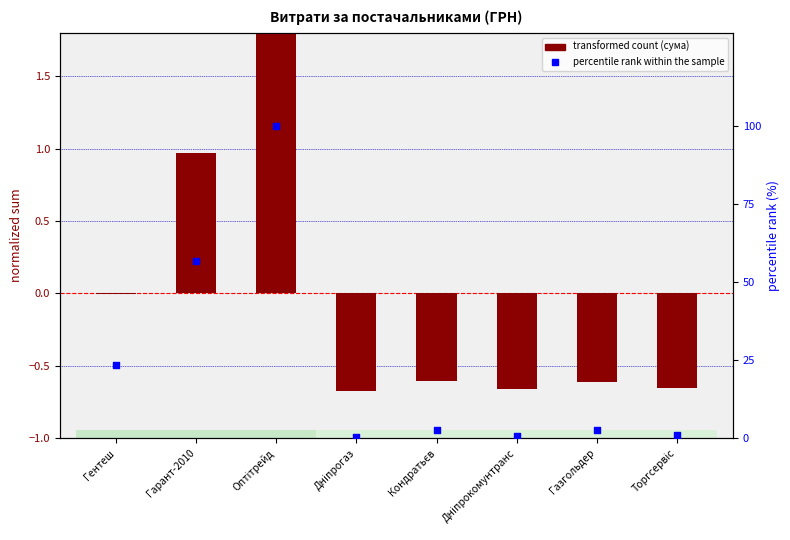

Which series contains the lowest Y value?

transformed count (сума)